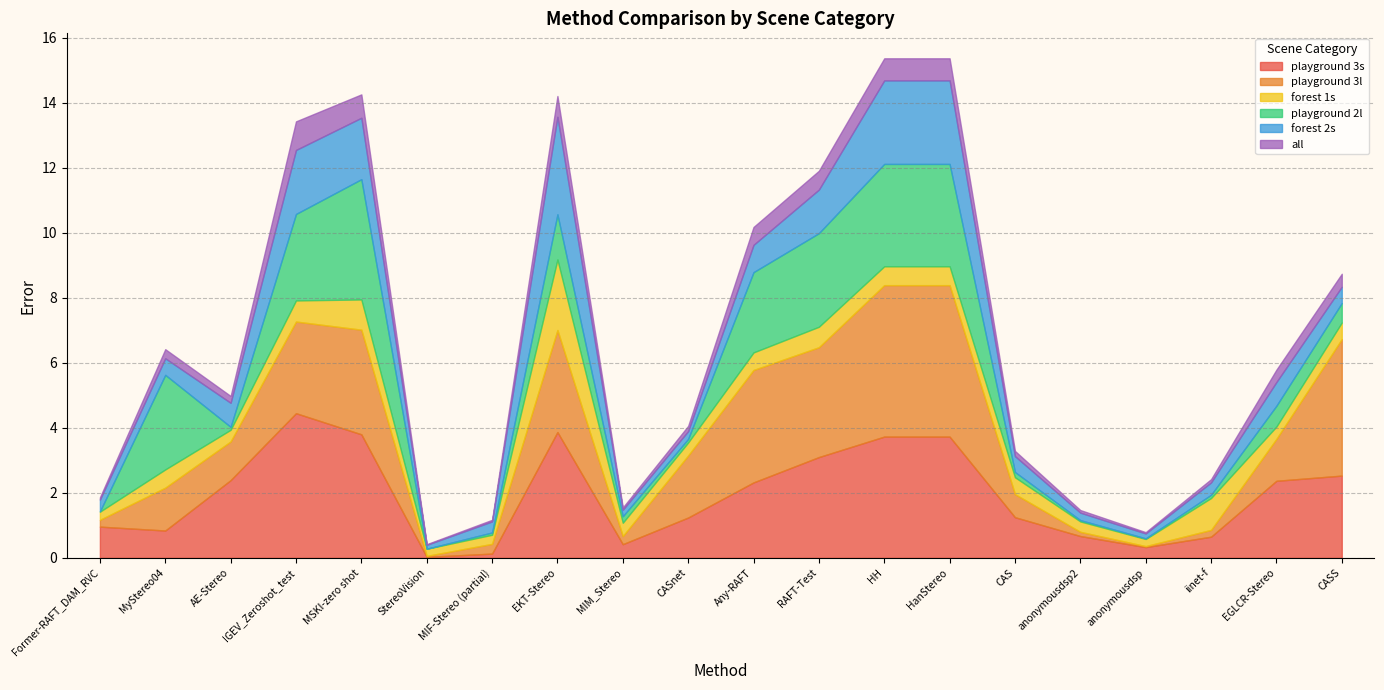

True or false: playground 2l has a value of 0.1 at AE-Stereo.

True